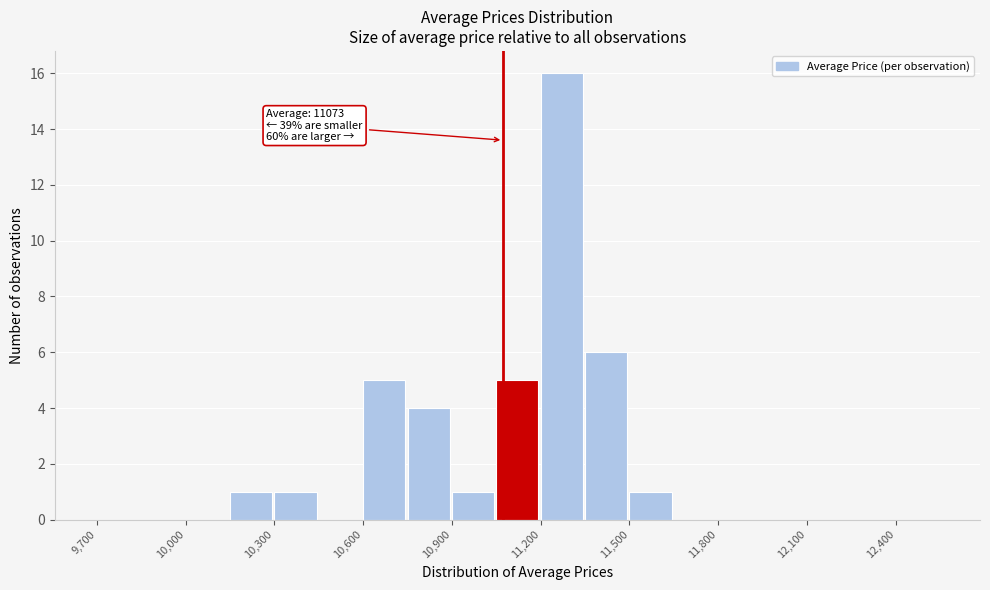

Read against the x-axis, roughly where is the centre of the tallest bar?

11250